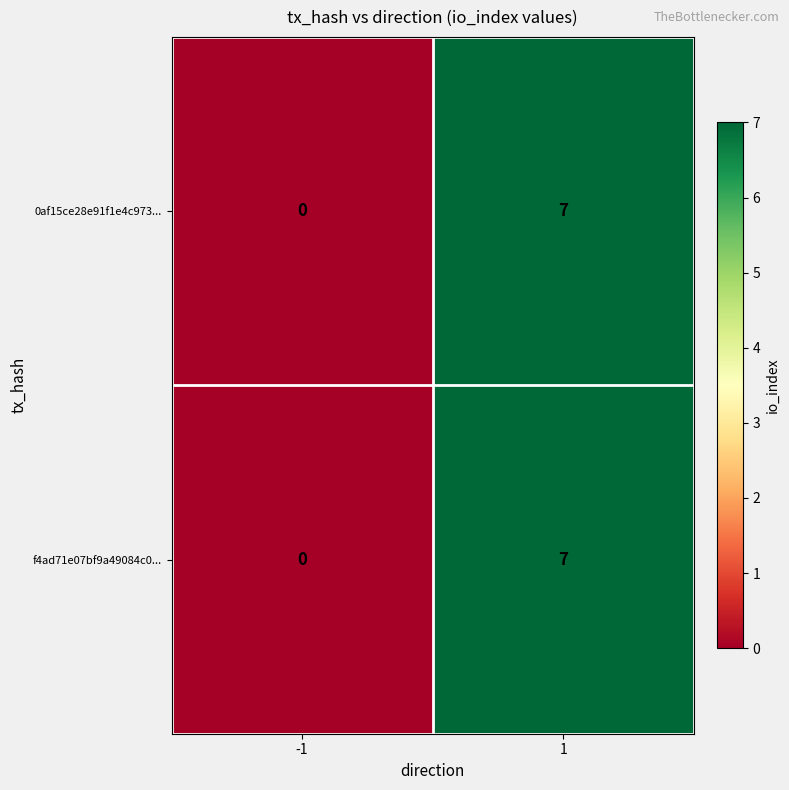

Reading left to right, list all the values displayed in this chart.

0af15ce28e91f1e4c973...: -1=0	1=7
f4ad71e07bf9a49084c0...: -1=0	1=7